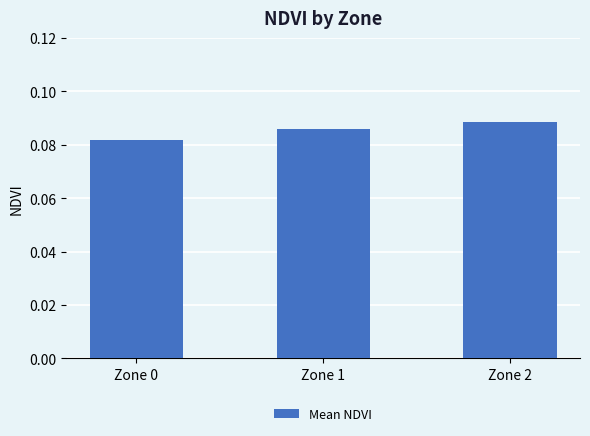

Which category has the highest value across all series?

Zone 2